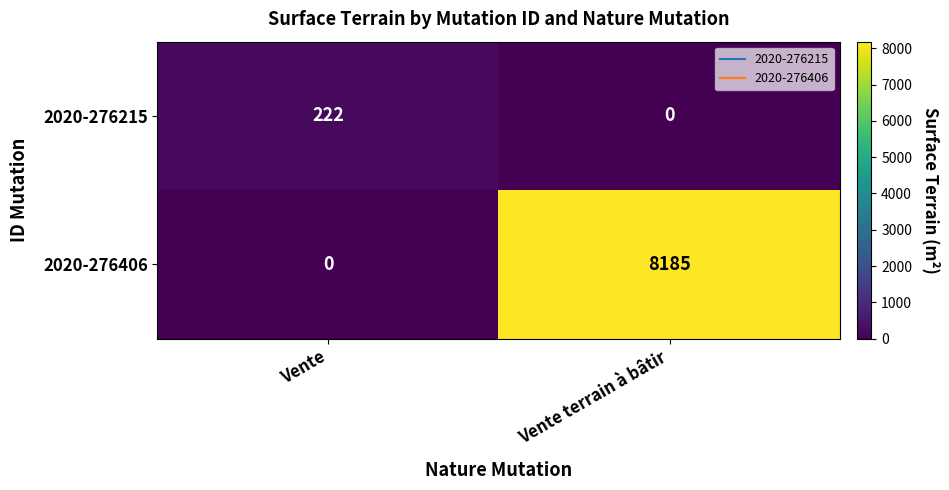

Which series has the widest spread of values?

2020-276406